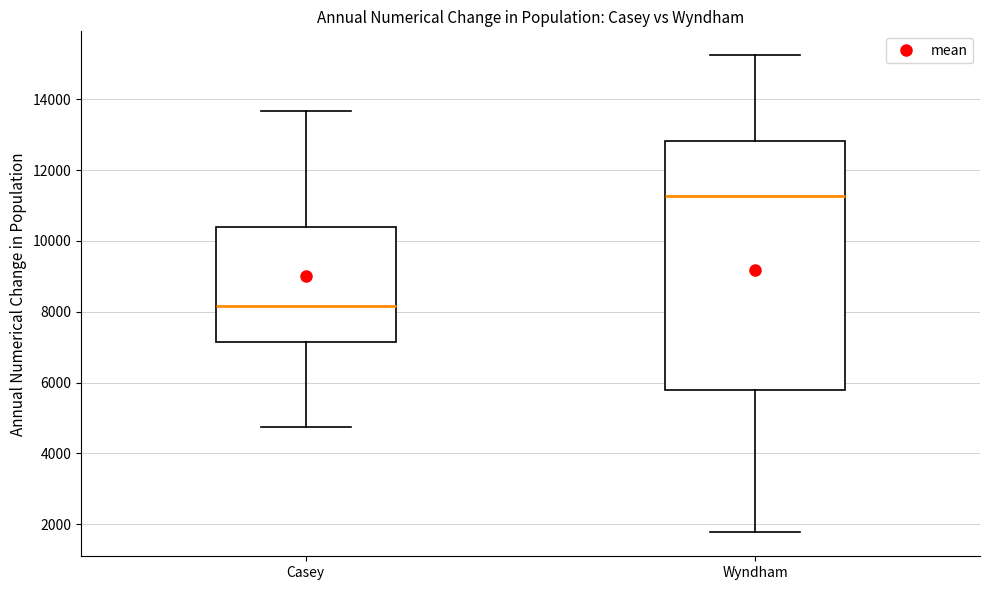

Which box's median line is the lowest?

Casey